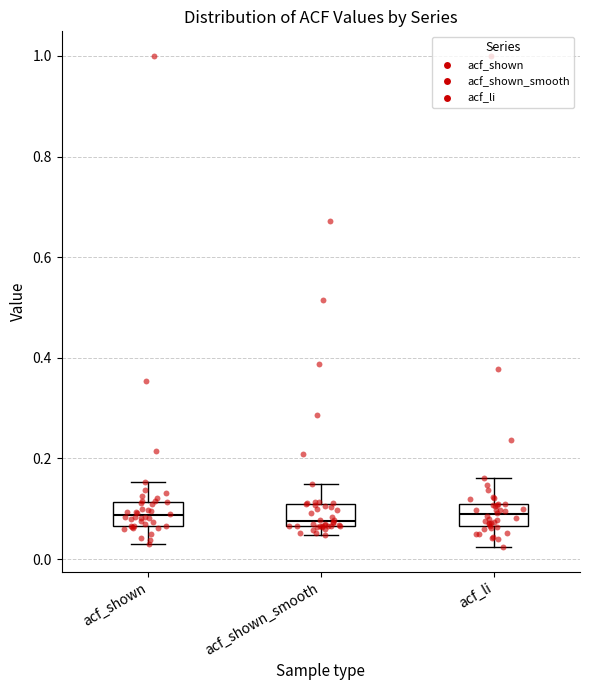

Where does the upper whisker of the box for acf_shown end on the y-axis? The values are not printed on the chart, so give them approximately, as read against the axis.

0.16